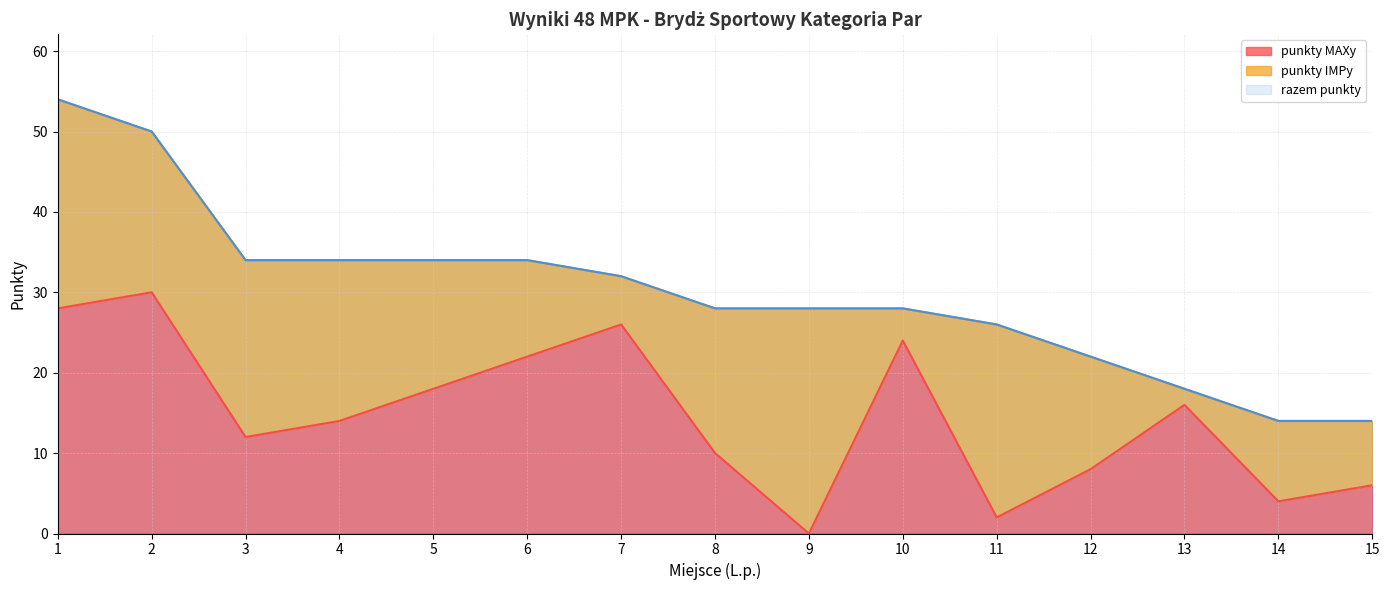

What is the spread (max minus min) of values at 10?

4